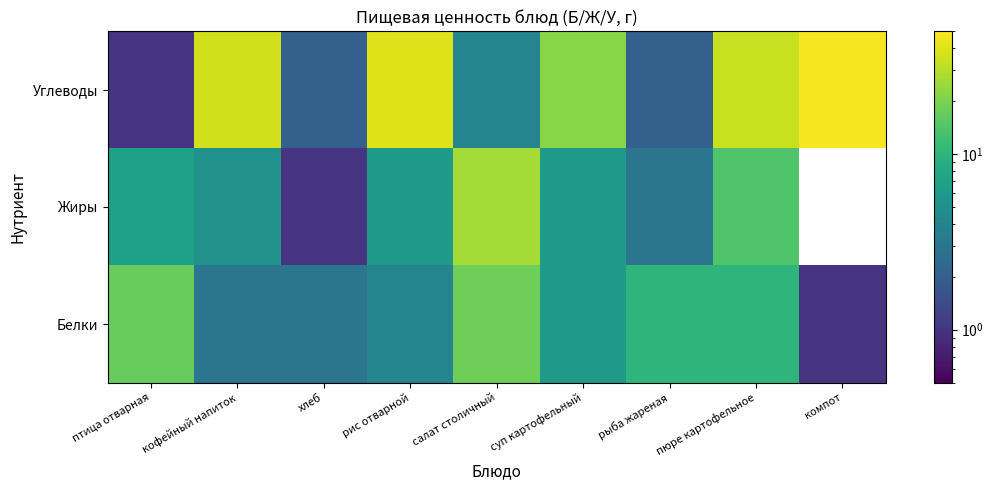

The Углеводы series shows 22.0 at суп картофельный. True or false?

True